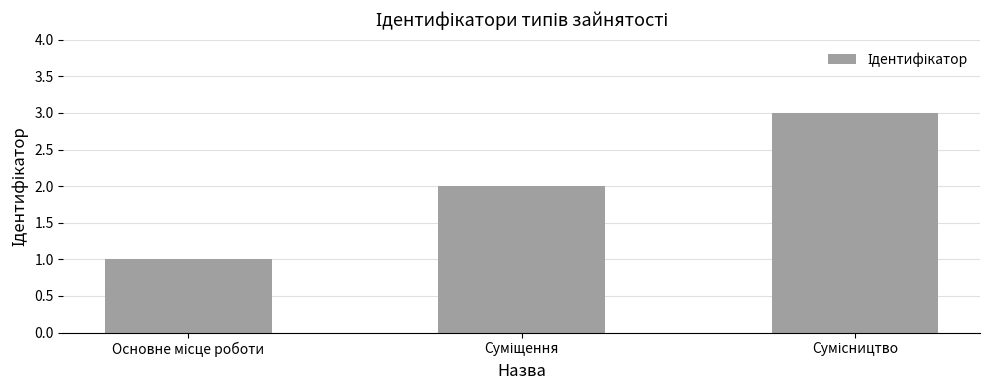

What is the maximum value shown in the chart?

3